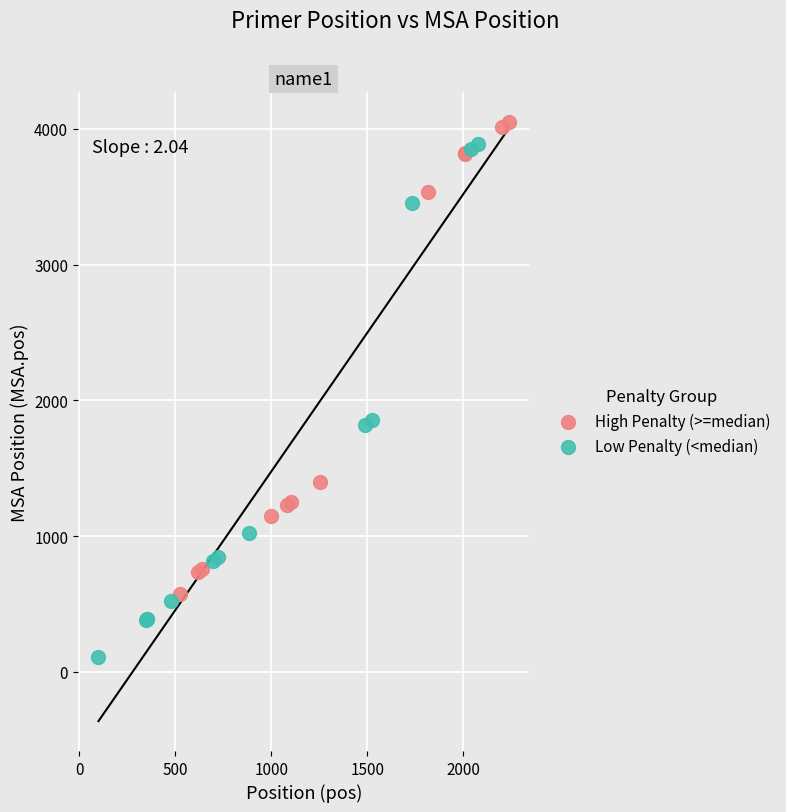

Which series has the largest Y range (max minus min)?

Low Penalty (<median)